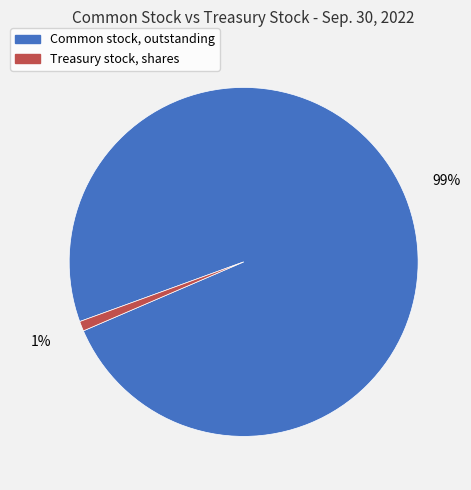

To the nearest percent, what is the combined percentage of Common stock, outstanding and Treasury stock, shares?

100%